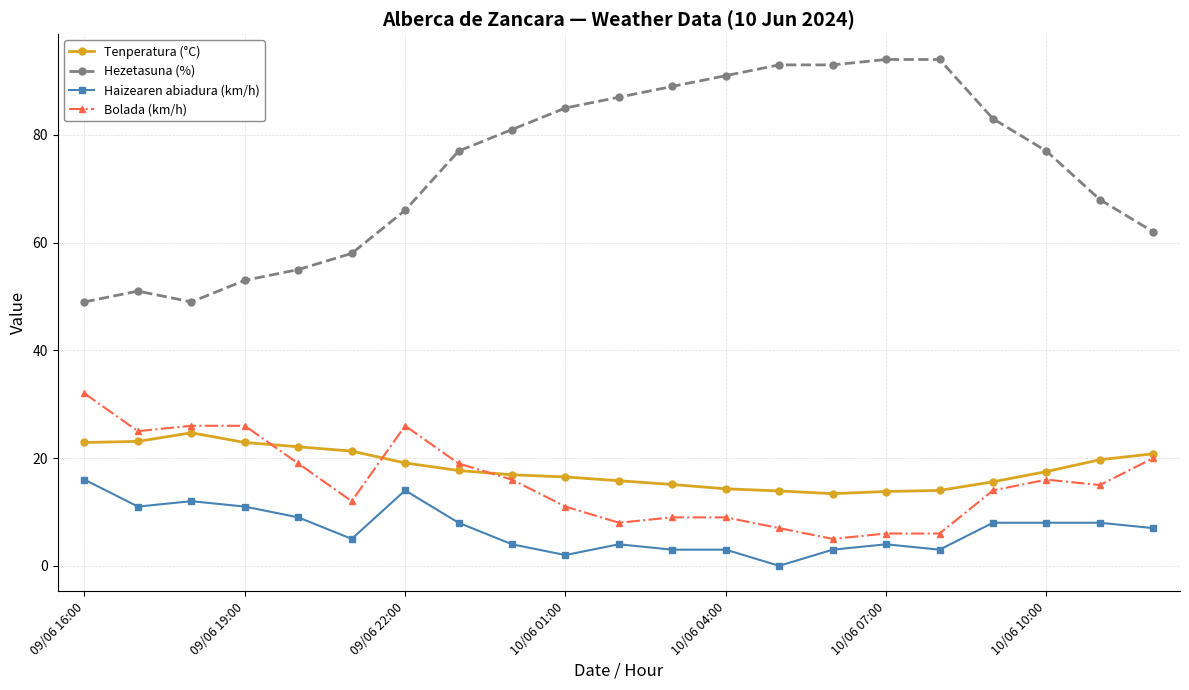

Rank the series by their maximum value, from lowest to highest.

Haizearen abiadura (km/h), Tenperatura (°C), Bolada (km/h), Hezetasuna (%)